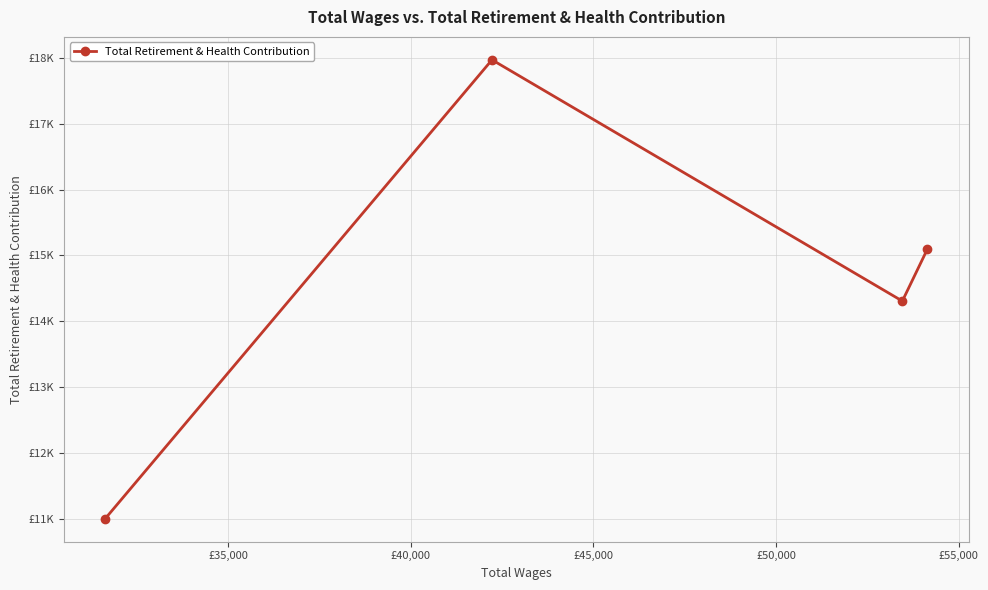

What is the greatest value displayed?

17970